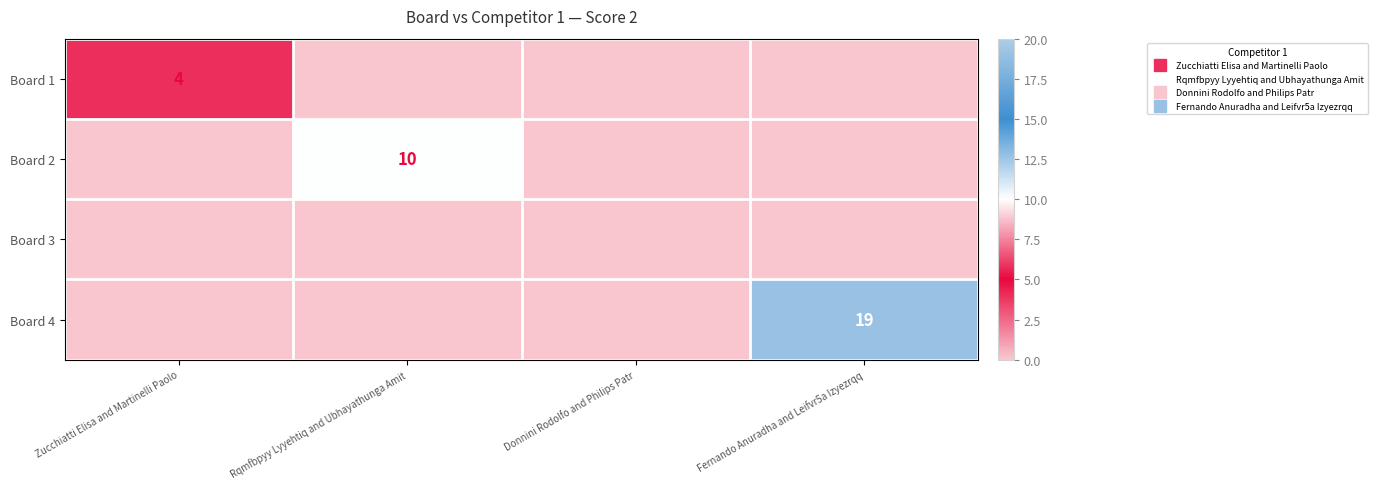

What is the difference between the maximum and minimum values in the Board 2 series?

10